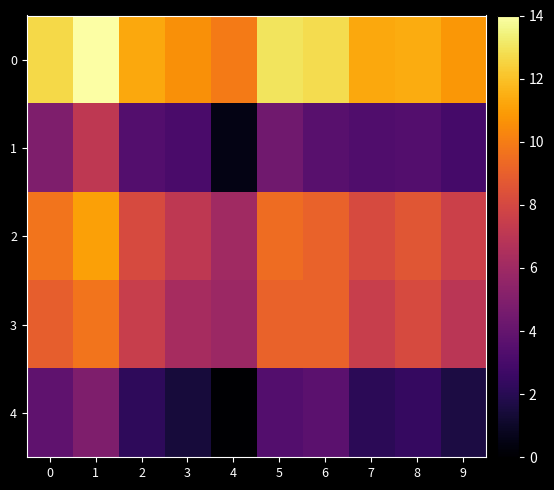

Which label corresponds to the smallest value in the chart?

4